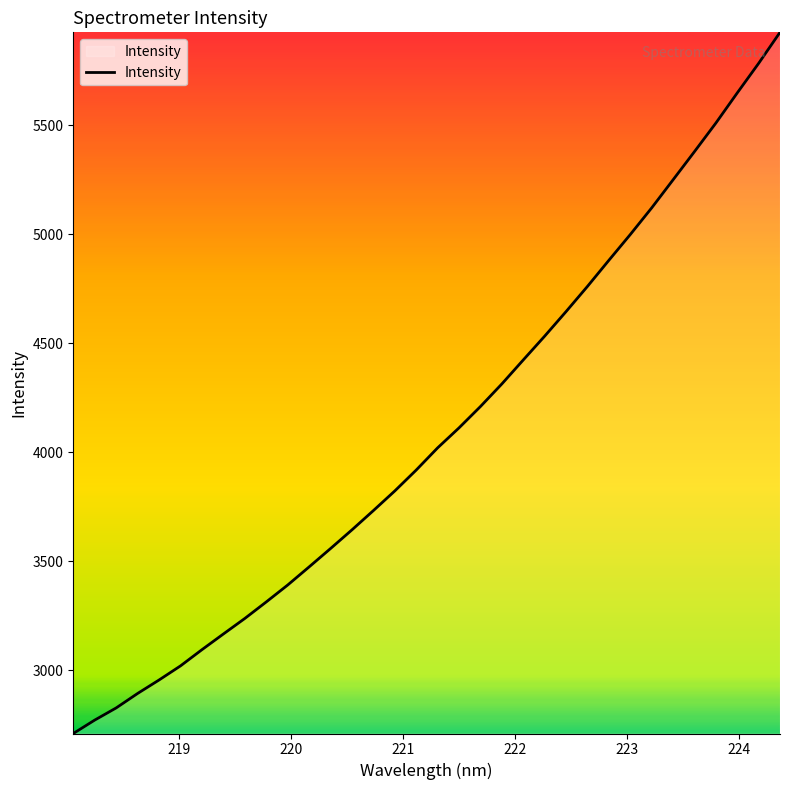

What is the greatest value displayed?

5926.6